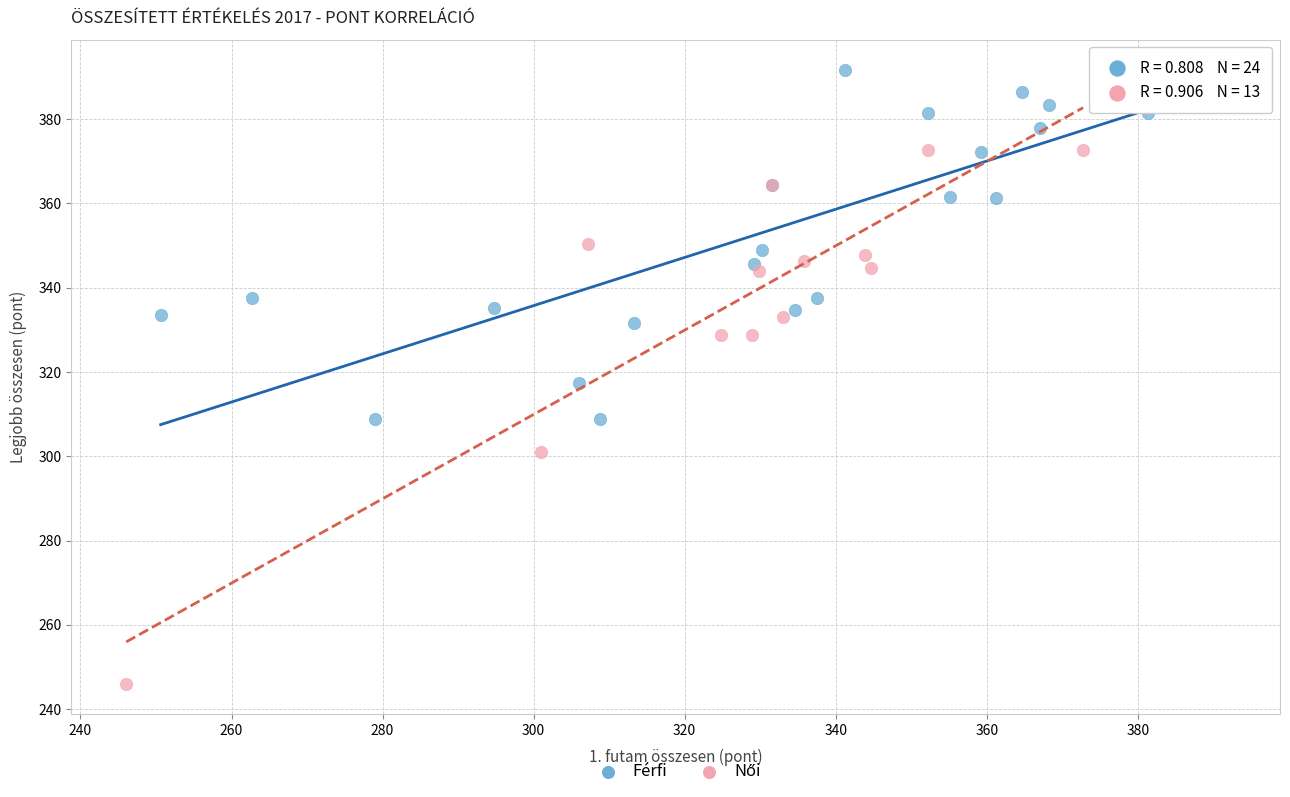

Which series reaches the maximum Y coordinate?

Férfi